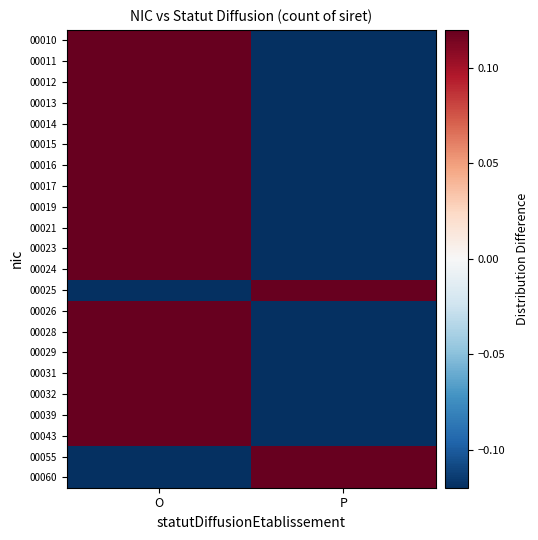

Reading right to left, list all the values displayed in this chart.

00010: P=-0.1	O=0.1
00011: P=-0.1	O=0.1
00012: P=-0.1	O=0.1
00013: P=-0.1	O=0.1
00014: P=-0.1	O=0.1
00015: P=-0.1	O=0.1
00016: P=-0.1	O=0.1
00017: P=-0.1	O=0.1
00019: P=-0.1	O=0.1
00021: P=-0.1	O=0.1
00023: P=-0.1	O=0.1
00024: P=-0.1	O=0.1
00025: P=0.9	O=-0.9
00026: P=-0.1	O=0.1
00028: P=-0.1	O=0.1
00029: P=-0.1	O=0.1
00031: P=-0.1	O=0.1
00032: P=-0.1	O=0.1
00039: P=-0.1	O=0.1
00043: P=-0.1	O=0.1
00055: P=0.9	O=-0.9
00060: P=0.9	O=-0.9